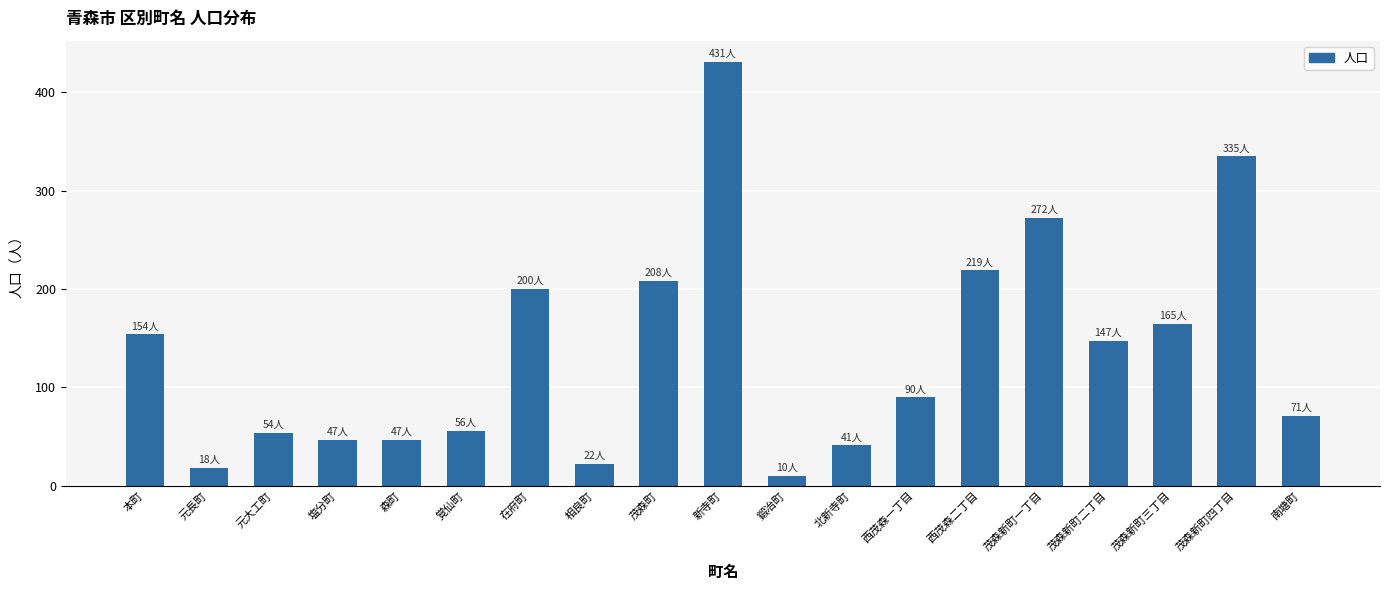

What is the difference between the second highest and second lowest values?

317